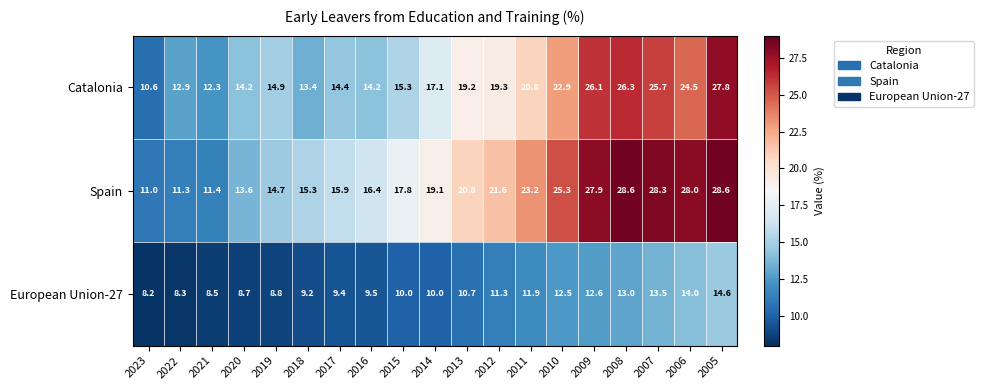

Is it true that European Union-27 equals 8.8 at 2019?

True